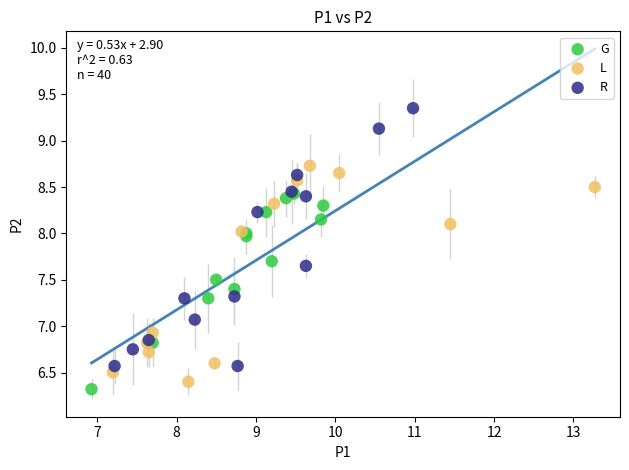

Which series contains the highest Y value?

R